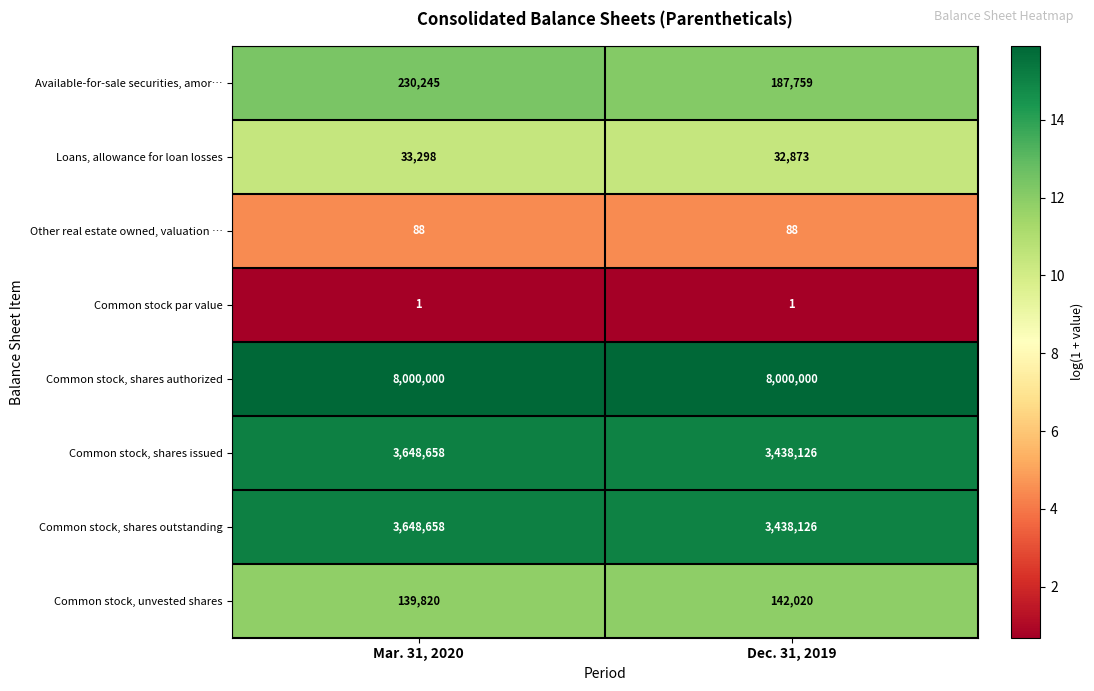

What value does the Common stock, shares authorized series have at Dec. 31, 2019?

8000000